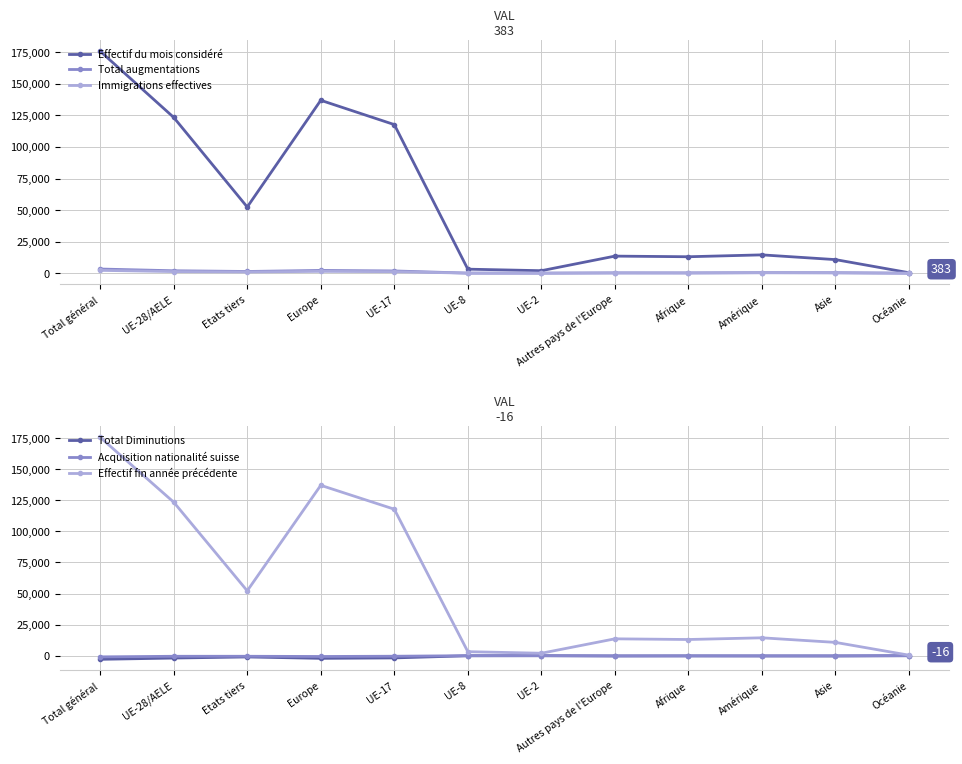

What is the maximum value for Acquisition nationalité suisse?

-6